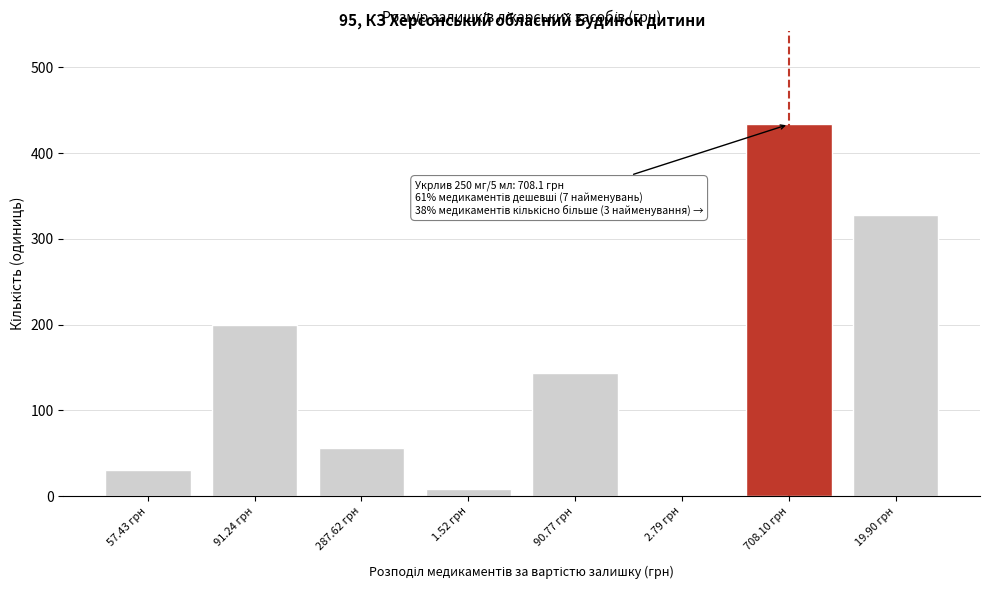

What is the sum of all values?

1199.5